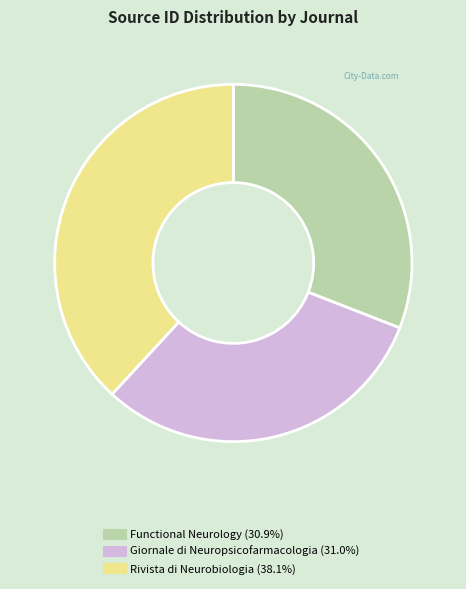

Do Rivista di Neurobiologia and Functional Neurology together represent more than half of the pie?

Yes